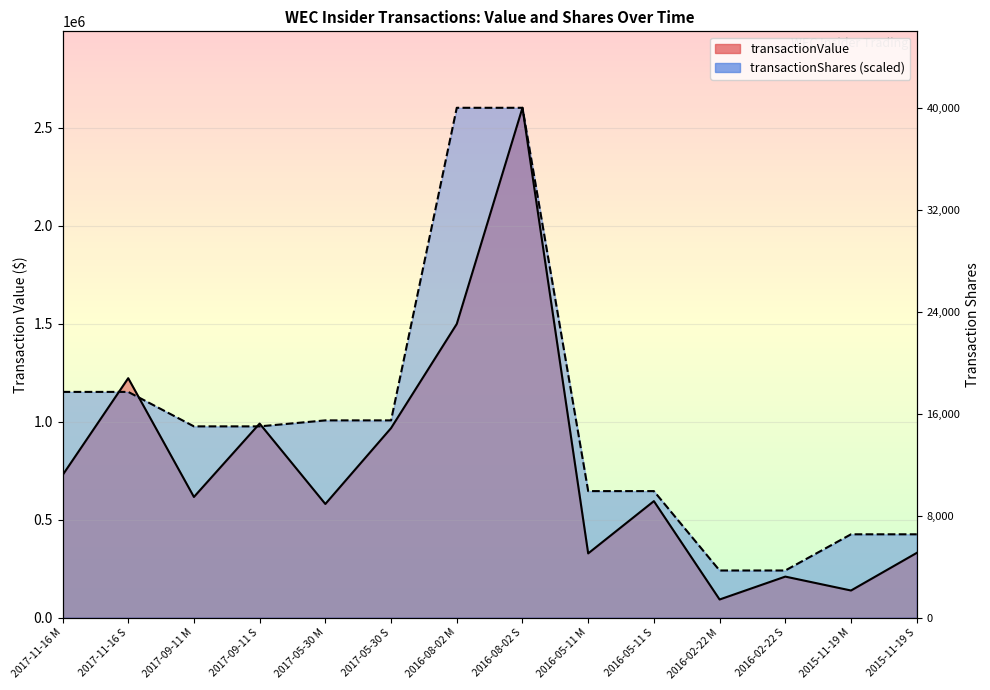

Which category has the highest value in the transactionValue series?

2016-08-02 S